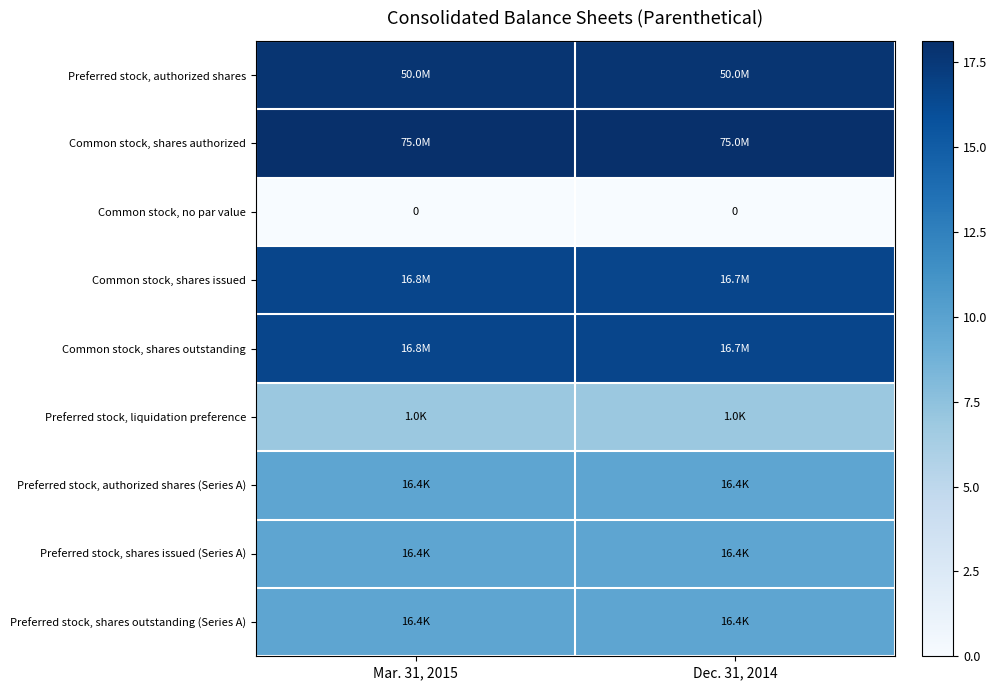

What is the maximum value shown in the chart?

18.1